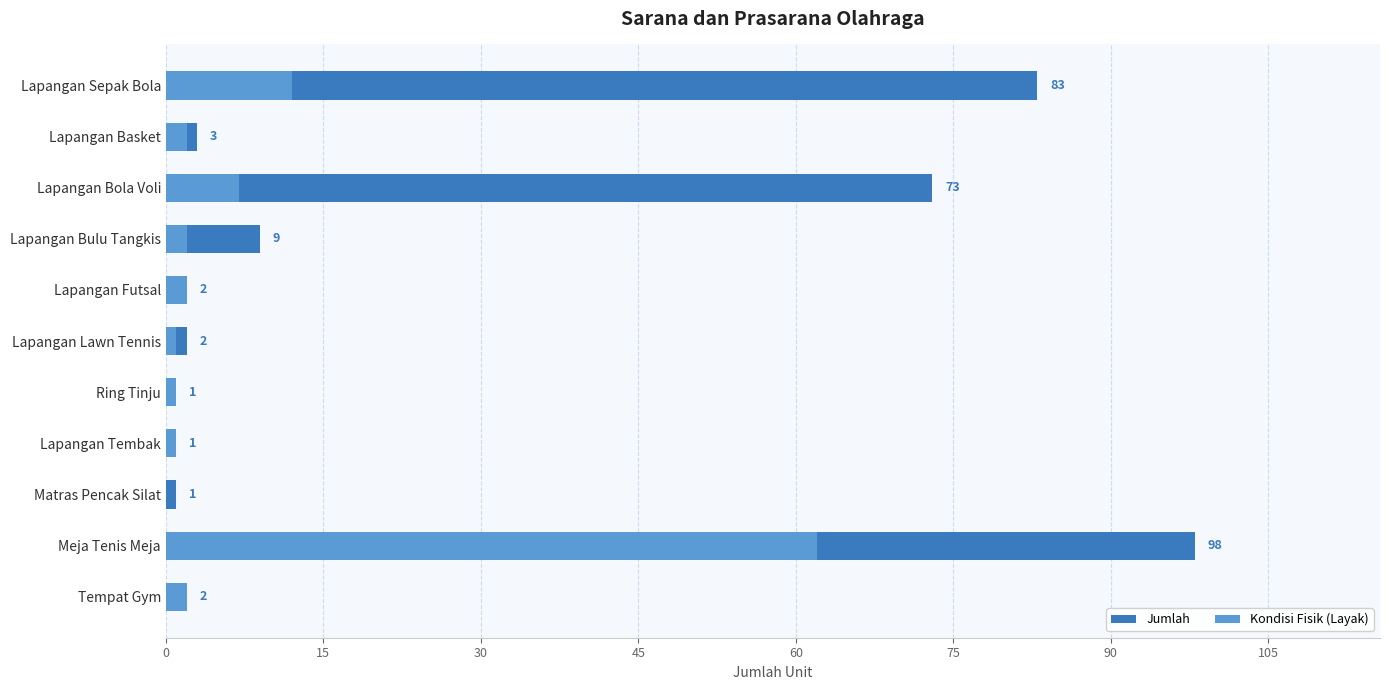

What are all the series names shown in the legend?

Jumlah, Kondisi Fisik (Layak)